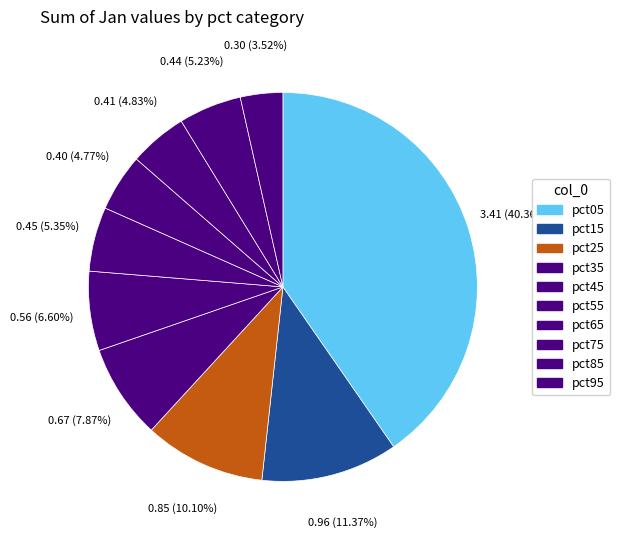

What is the change in value from pct05 to pct25?

-2.6